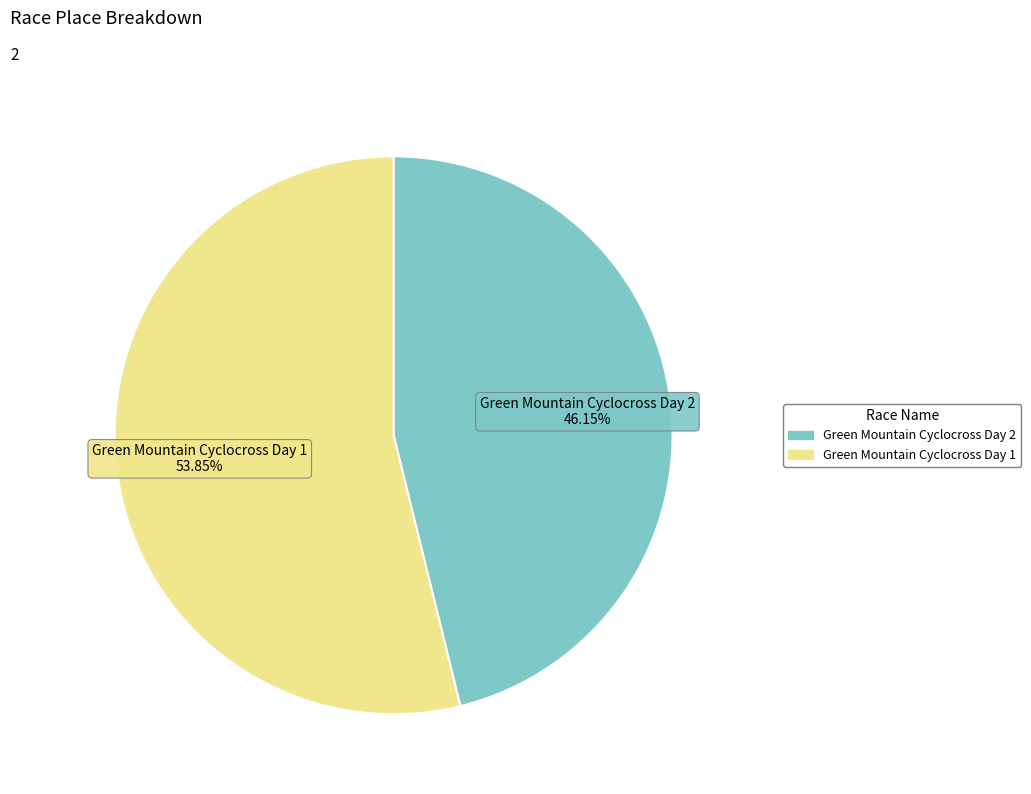

How many slices are in this pie chart?

2